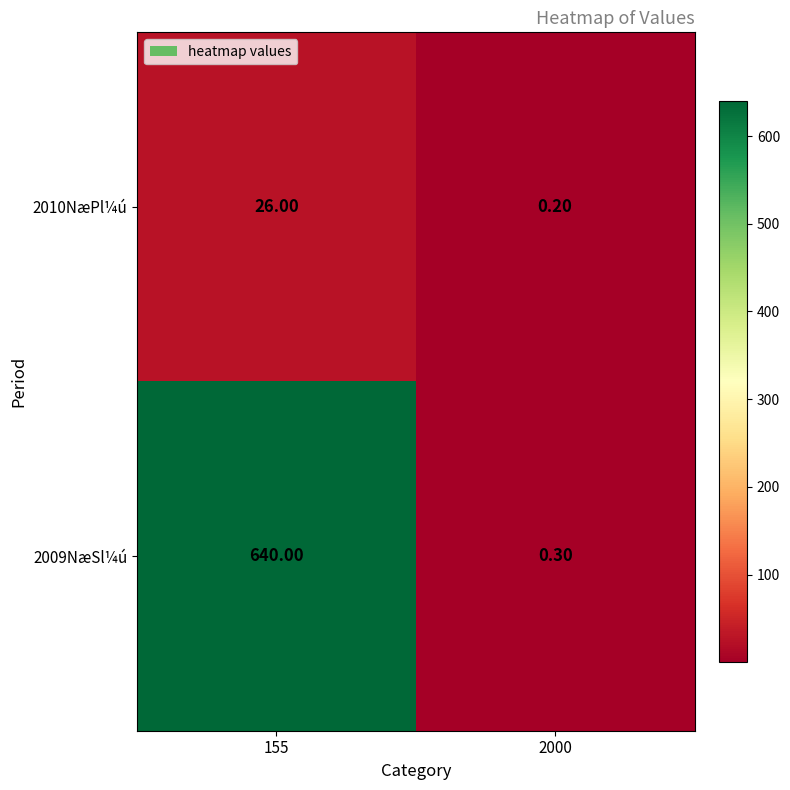

Between 155 and 2000, which series saw the biggest shift?

2009NæSl¼ú